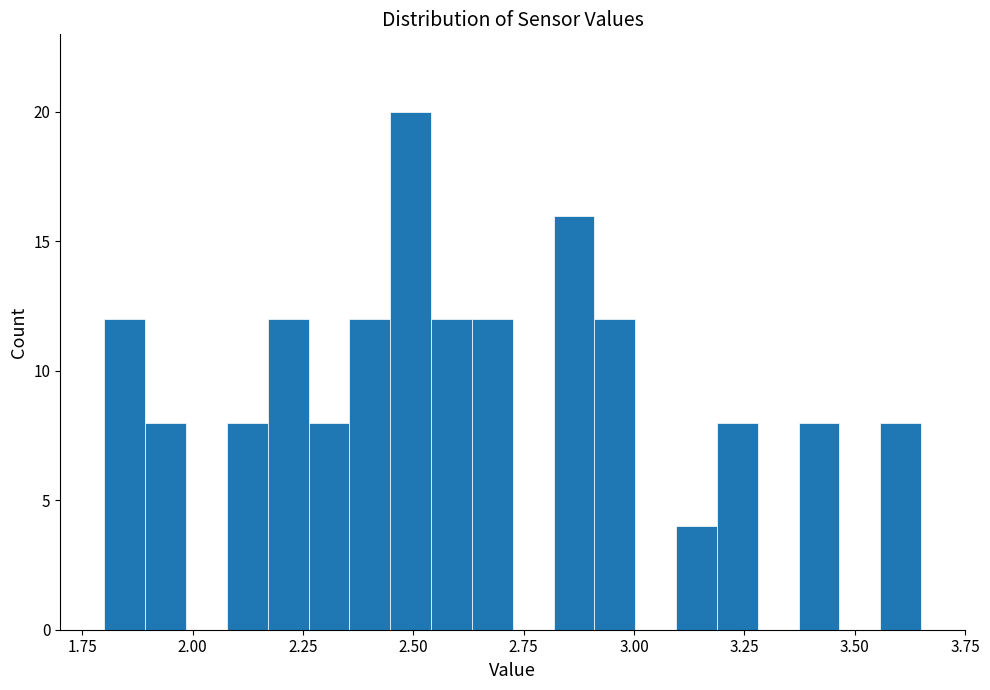

Read against the x-axis, roughly where is the centre of the tallest bar?

2.50